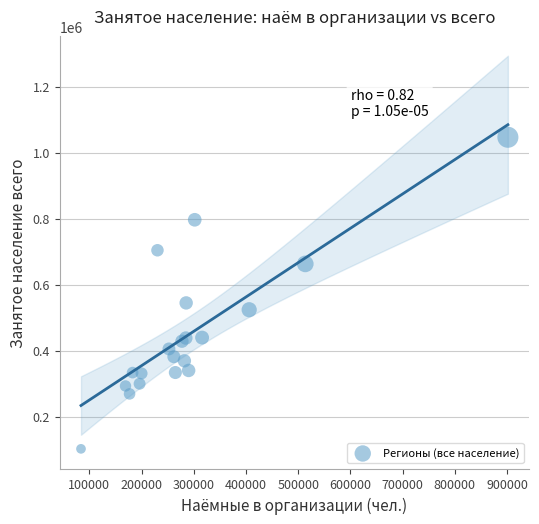

What Y value in the scatter plot is closest to 574431?

544560